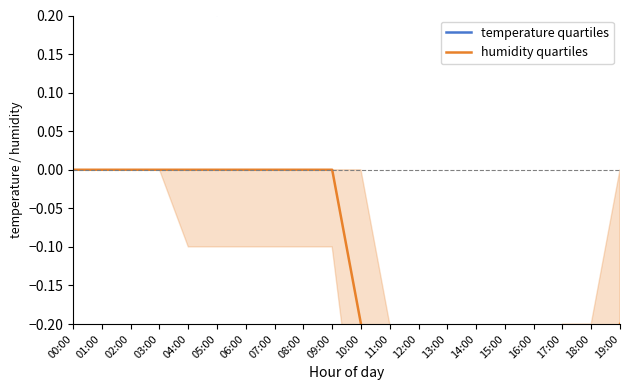

How many humidity quartiles values are between 0 and 1?

10